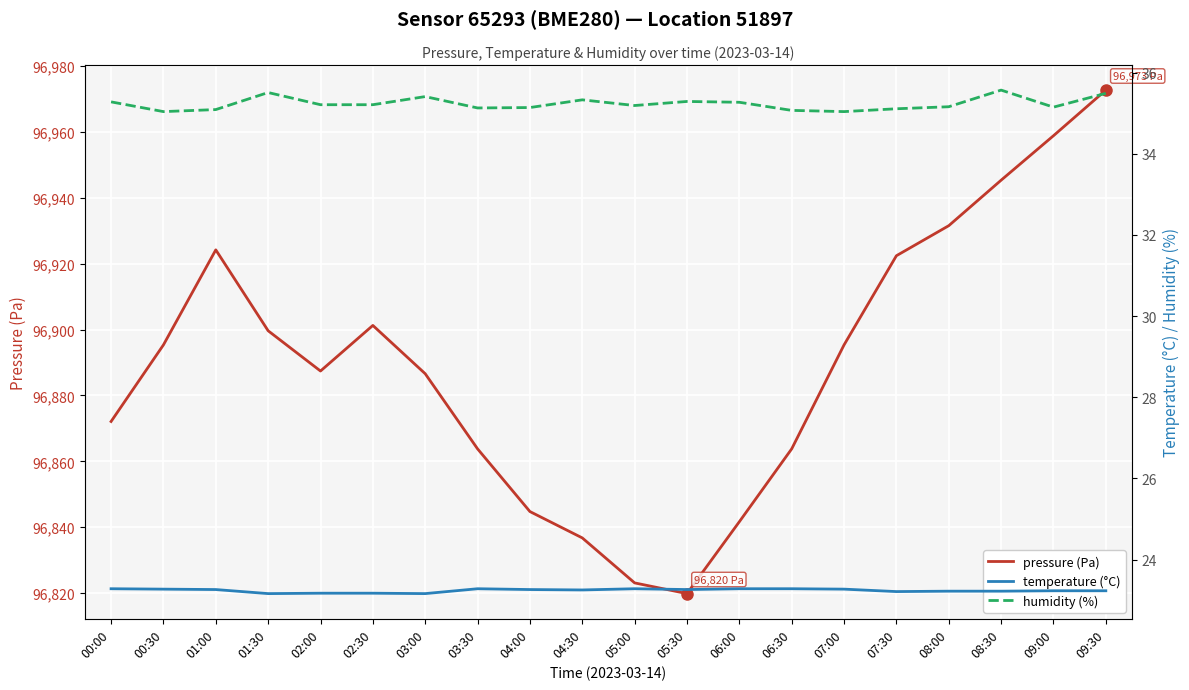

The humidity (%) series shows 35.1 at 07:30. True or false?

True